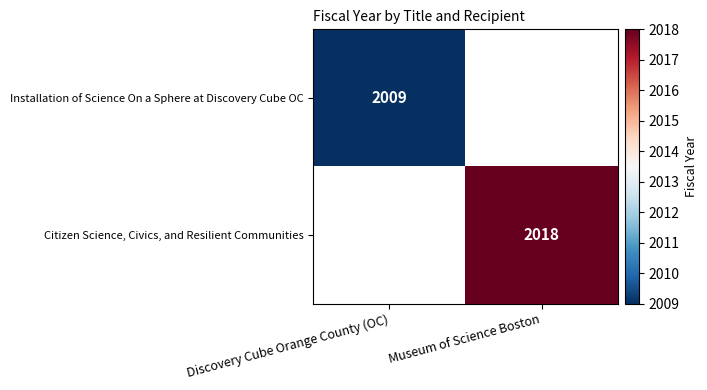

Is it true that Citizen Science, Civics, and Resilient Communities equals 3585 at Museum of Science Boston?

False